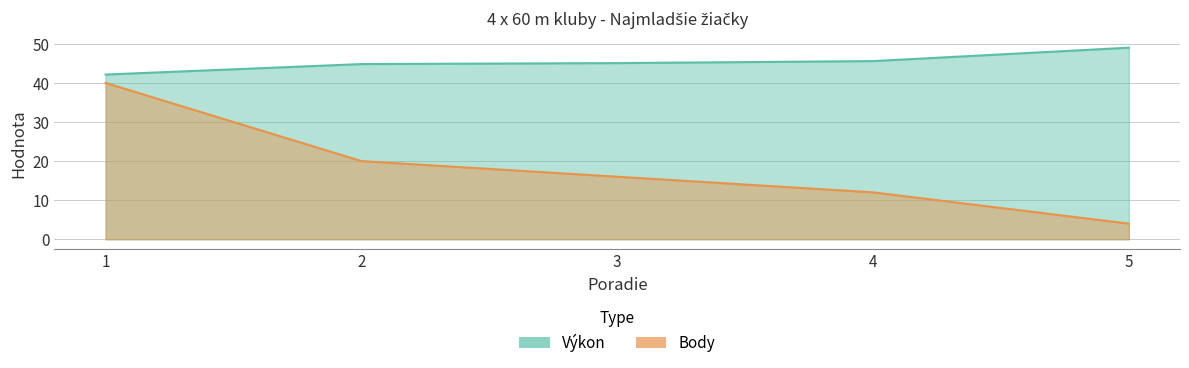

True or false: Body and Výkon intersect in this chart.

False